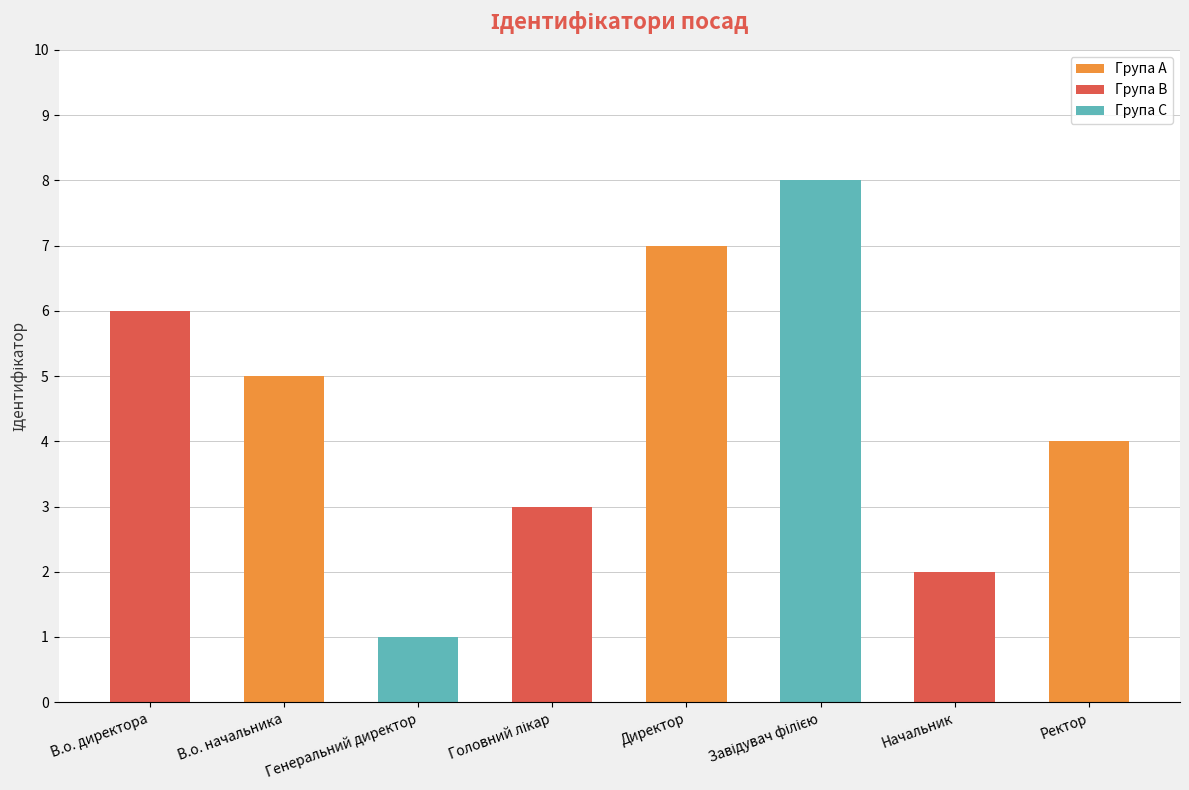

What is the label of the 1st bar from the right?

Ректор